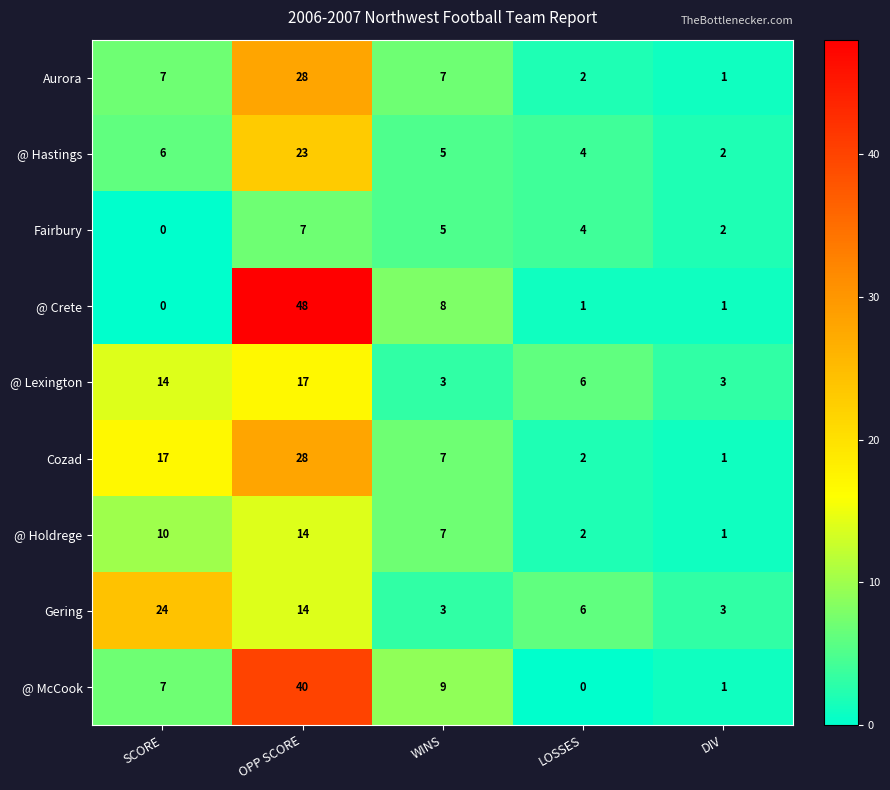

True or false: Cozad has a value of 10 at WINS.

False